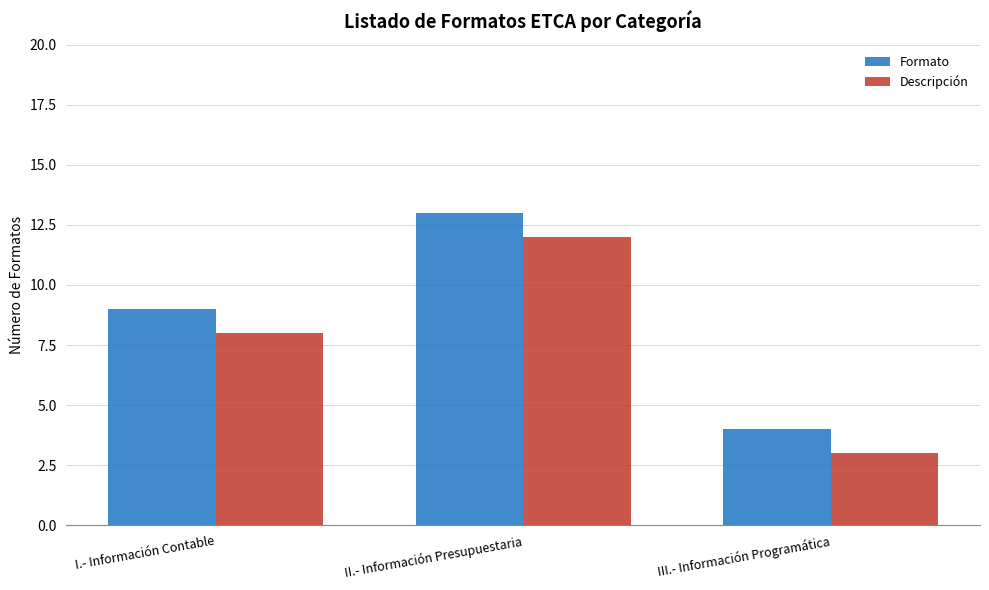

What is the value of the Formato bar at the 3rd from the left?

4